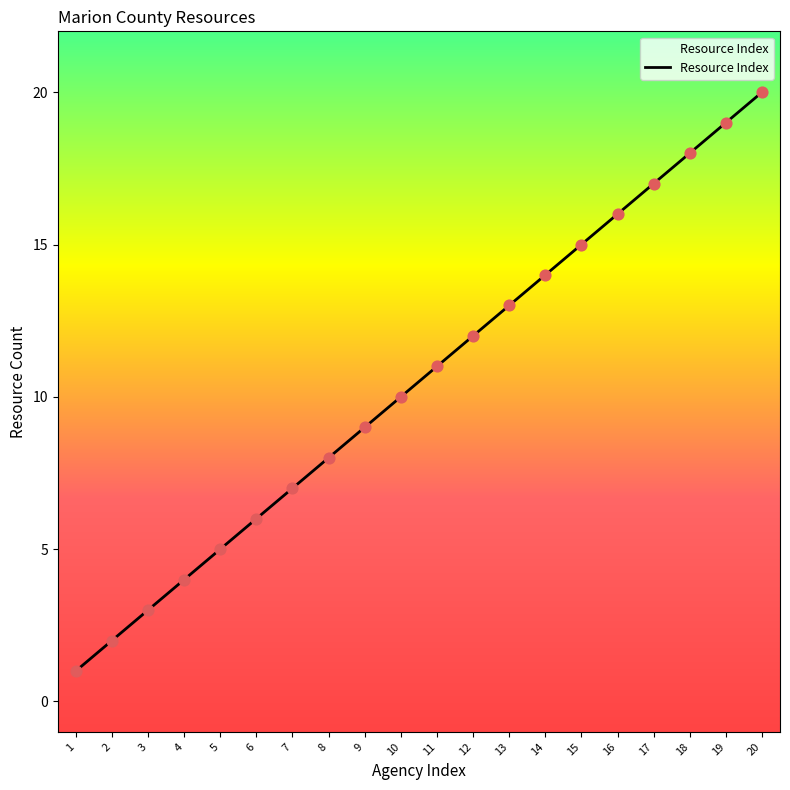

What is the change in value from 6 to 17?

+11